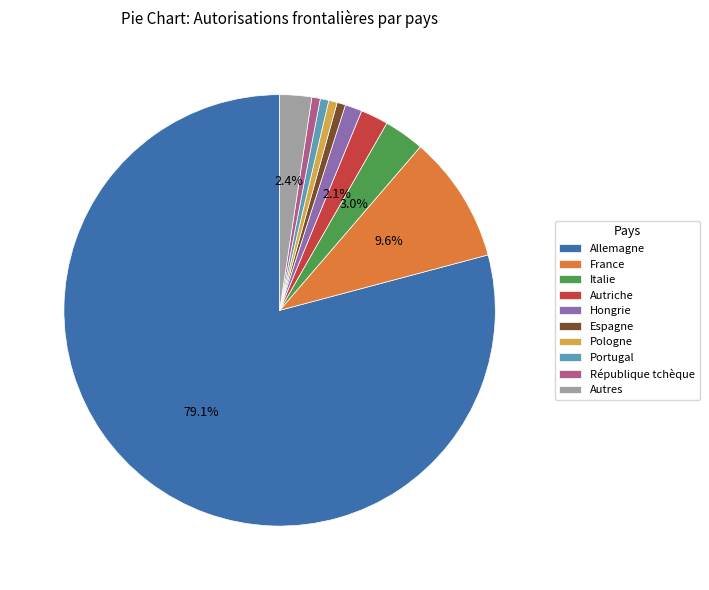

Does any single category account for the majority?

Yes